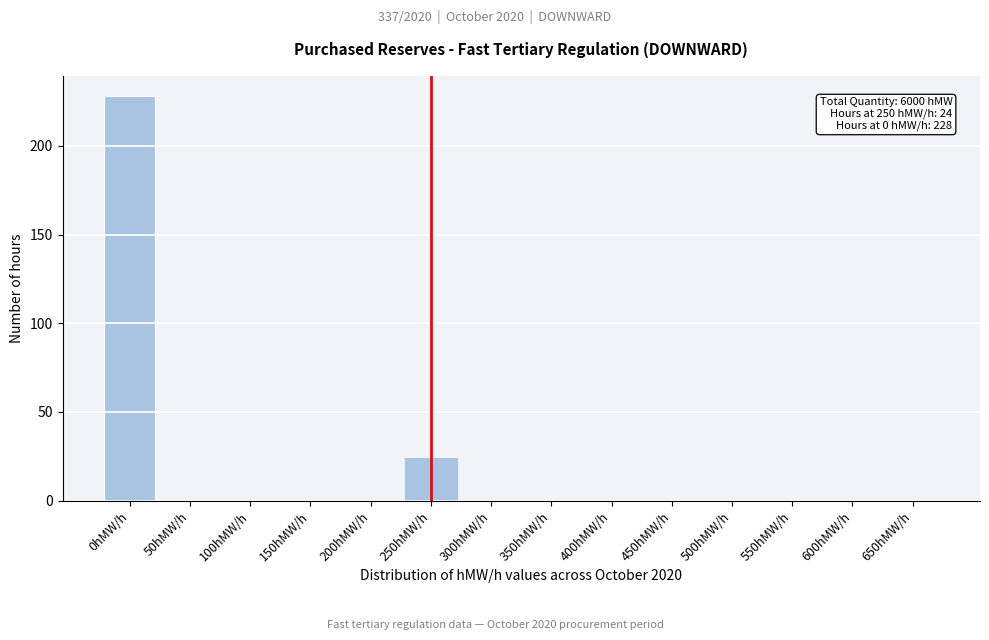

Reading left to right, transcribe all the data shown in this chart.

0hMW/h=228	50hMW/h=0	100hMW/h=0	150hMW/h=0	200hMW/h=0	250hMW/h=24	300hMW/h=0	350hMW/h=0	400hMW/h=0	450hMW/h=0	500hMW/h=0	550hMW/h=0	600hMW/h=0	650hMW/h=0